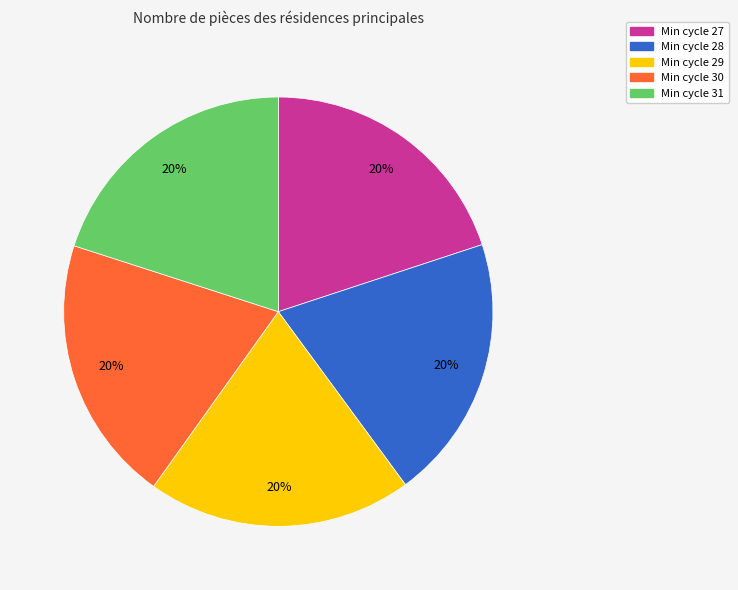

To the nearest percent, what is the average slice percentage?

20%